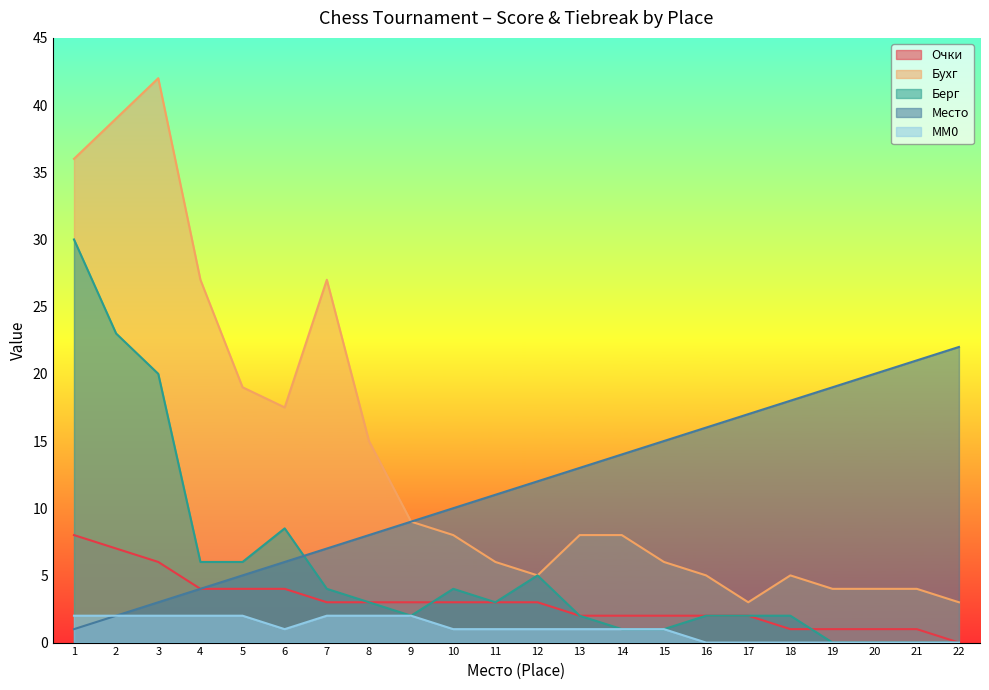

Reading right to left, extract all data points from this chart.

Место: 22.0	21.0	20.0	19.0	18.0	17.0	16.0	15.0	14.0	13.0	12.0	11.0	10.0	9.0	8.0	7.0	6.0	5.0	4.0	3.0	2.0	1.0
Очки: 0.0	1.0	1.0	1.0	1.0	2.0	2.0	2.0	2.0	2.0	3.0	3.0	3.0	3.0	3.0	3.0	4.0	4.0	4.0	6.0	7.0	8.0
Бухг: 3.0	4.0	4.0	4.0	5.0	3.0	5.0	6.0	8.0	8.0	5.0	6.0	8.0	9.0	15.0	27.0	17.5	19.0	27.0	42.0	39.0	36.0
Берг: 0.0	0.0	0.0	0.0	2.0	2.0	2.0	1.0	1.0	2.0	5.0	3.0	4.0	2.0	3.0	4.0	8.5	6.0	6.0	20.0	23.0	30.0
MM0: 0.0	0.0	0.0	0.0	0.0	0.0	0.0	1.0	1.0	1.0	1.0	1.0	1.0	2.0	2.0	2.0	1.0	2.0	2.0	2.0	2.0	2.0